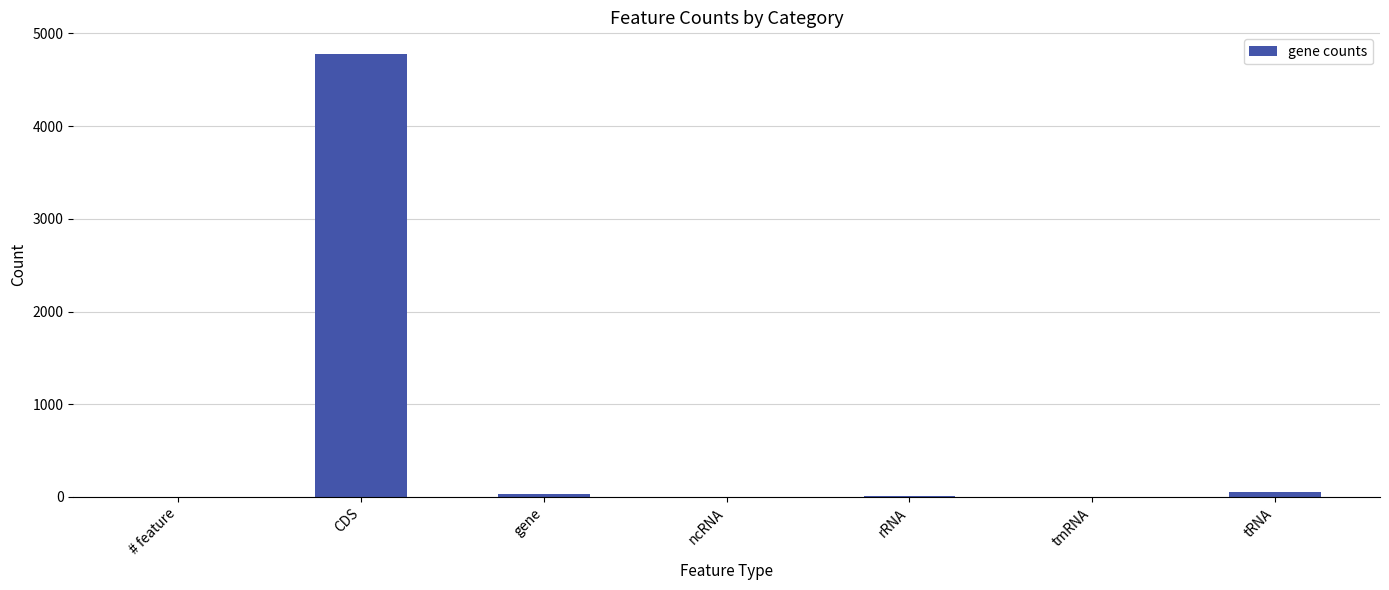

Which label corresponds to the largest value in the chart?

CDS